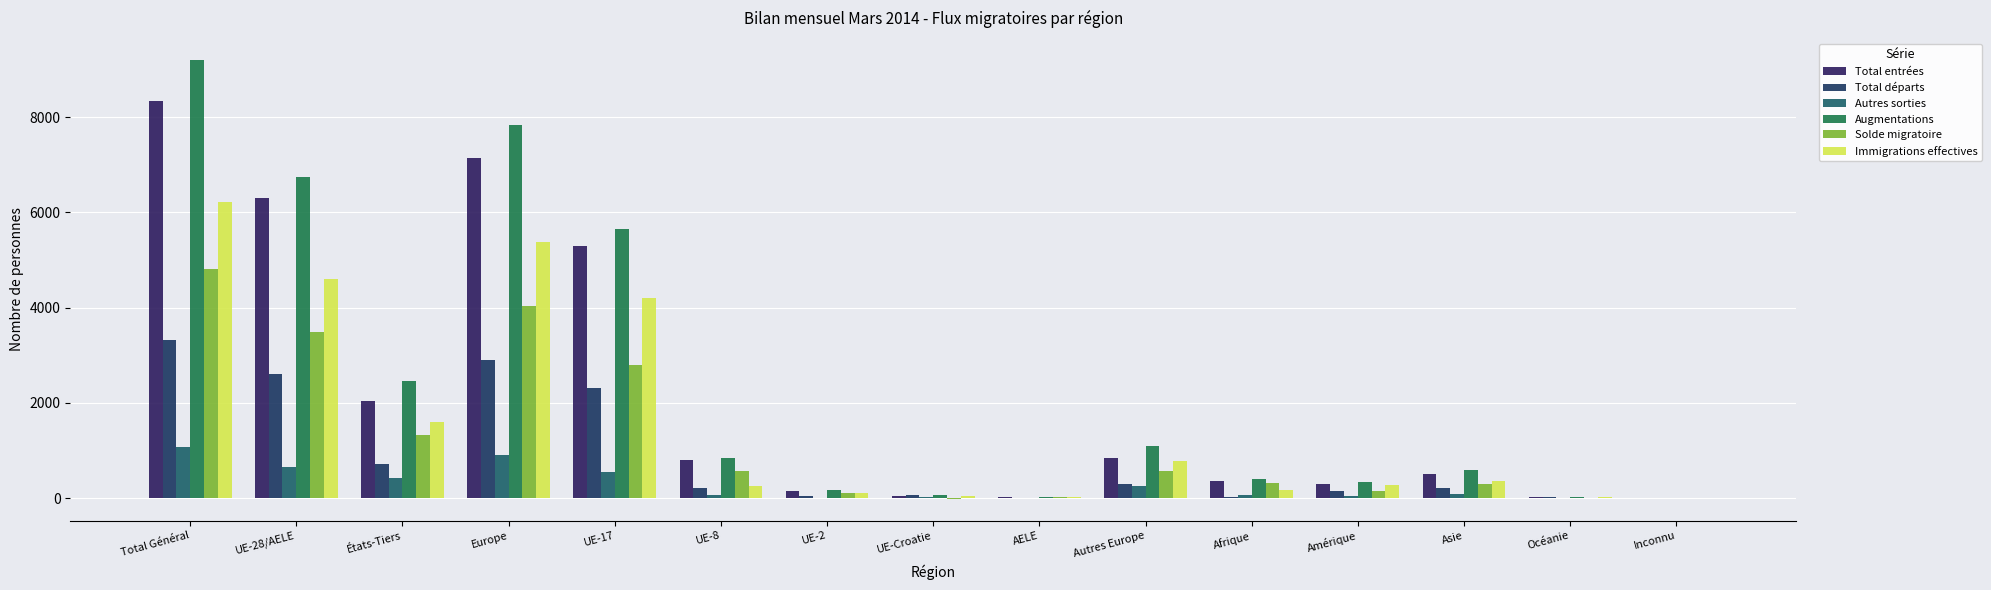

What is the average value of the Total départs series?

858